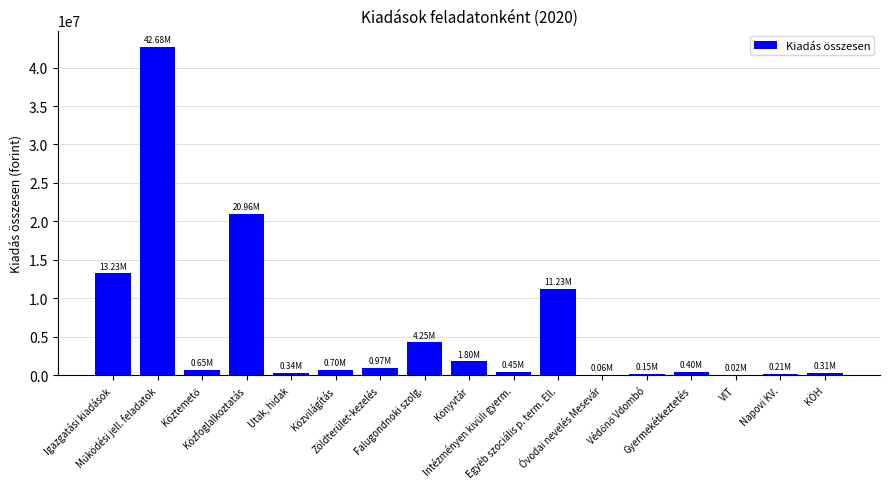

What is the sum of all values?

98398710